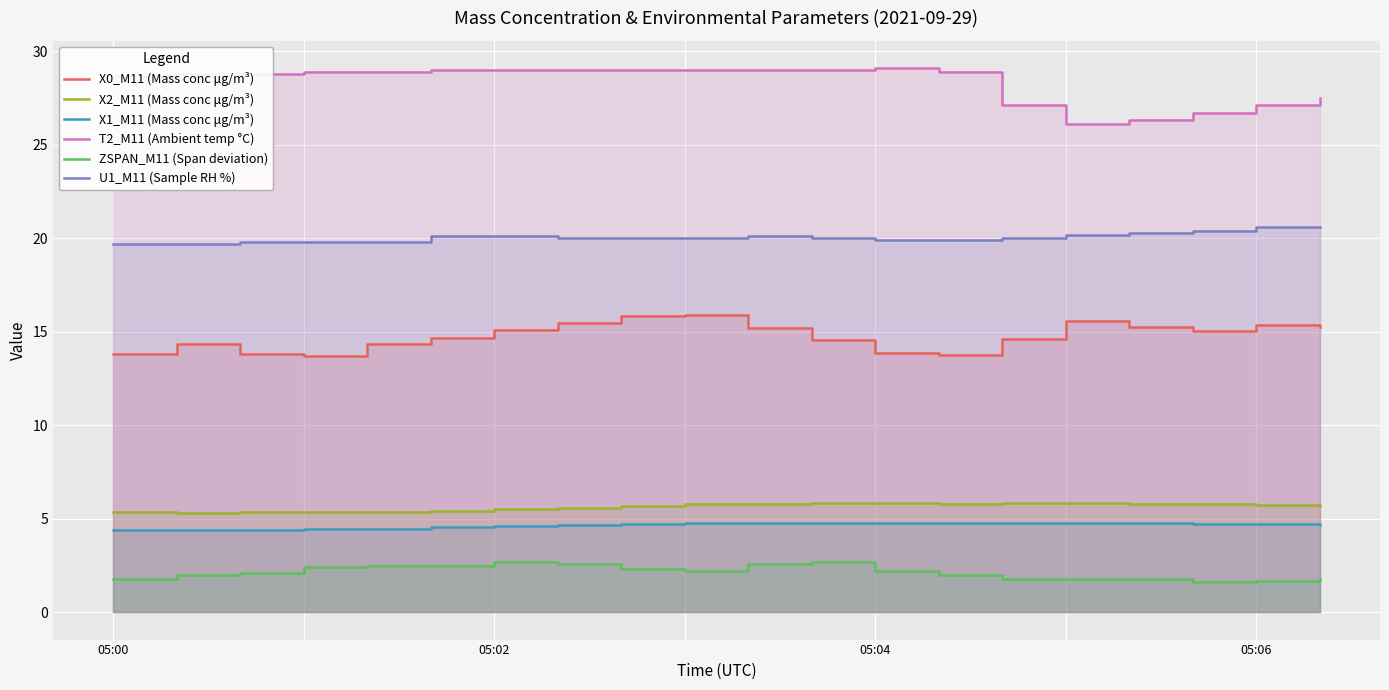

In ZSPAN_M11 (Span deviation), how many points are lower than both neighbors (excluding endpoints)?

2